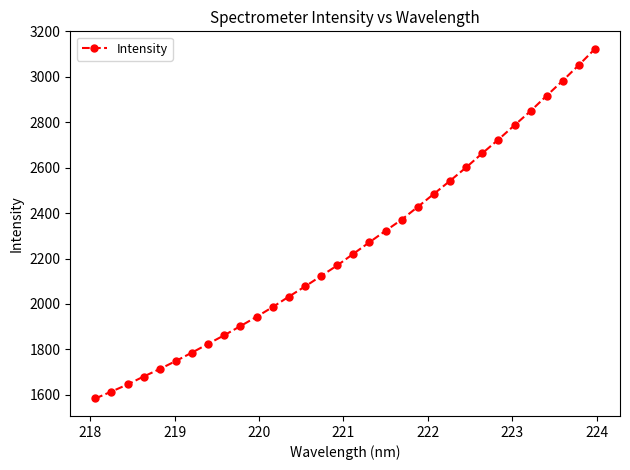

What is the greatest value displayed?

3123.7